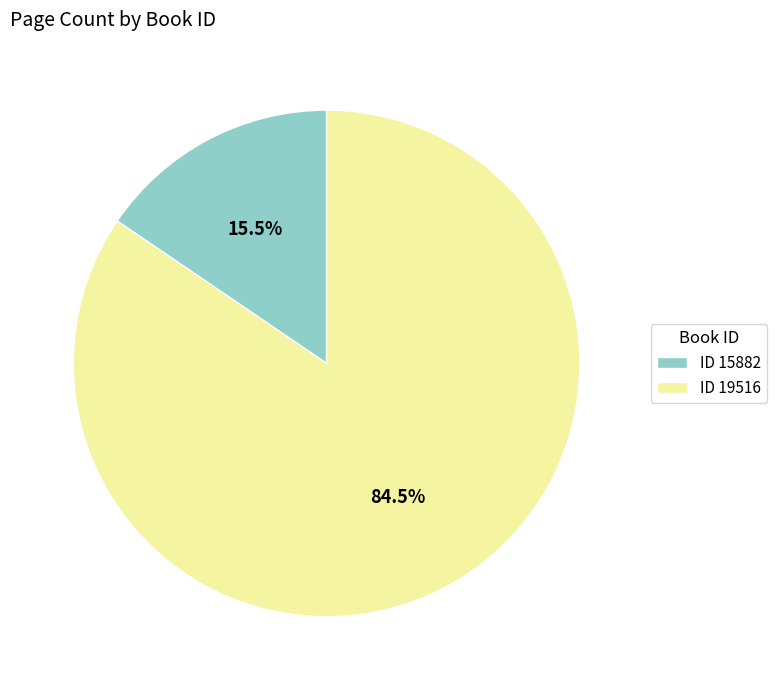

Is there a majority slice in this chart?

Yes